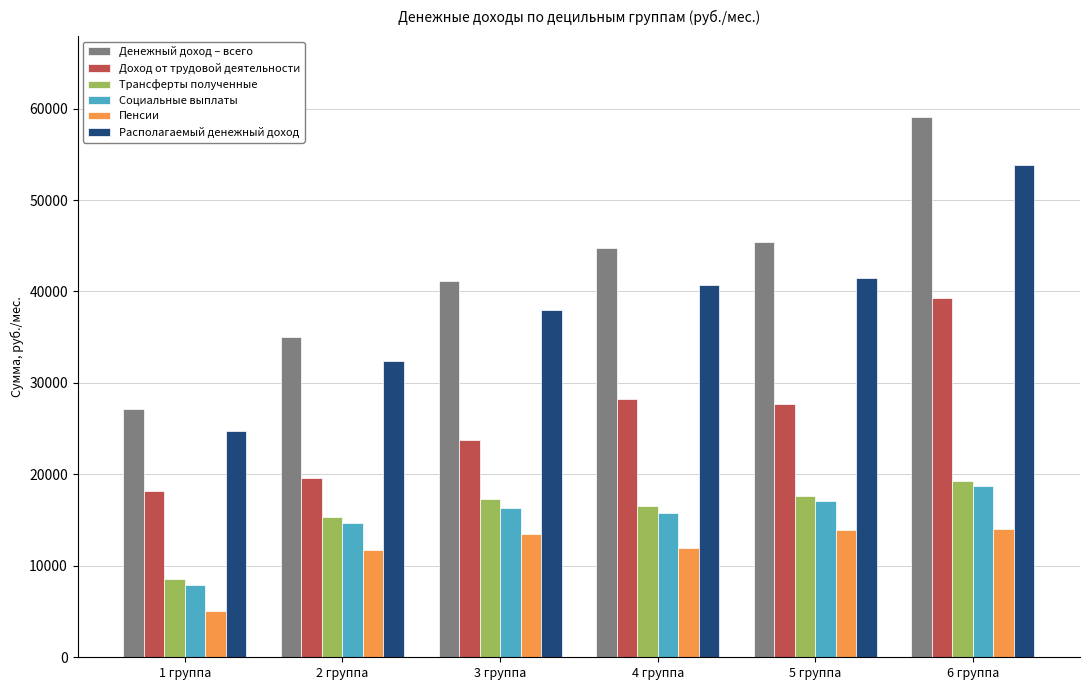

Which category has the highest value in the Доход от трудовой деятельности series?

6 группа